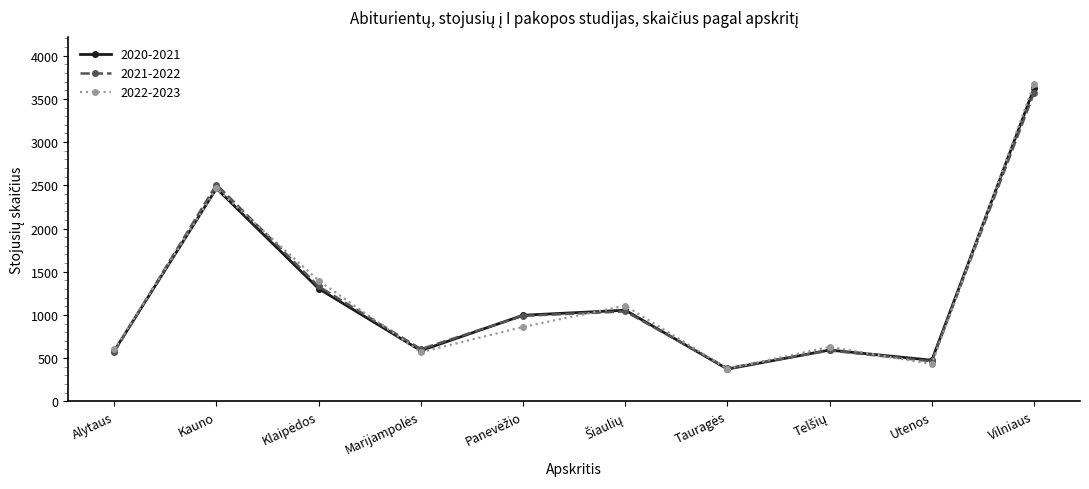

True or false: 2020-2021 has a value of 3622 at Vilniaus.

True